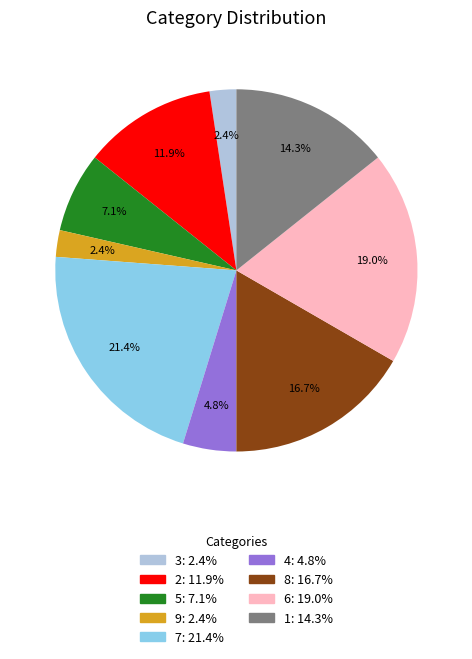

How many segments does this pie chart have?

9